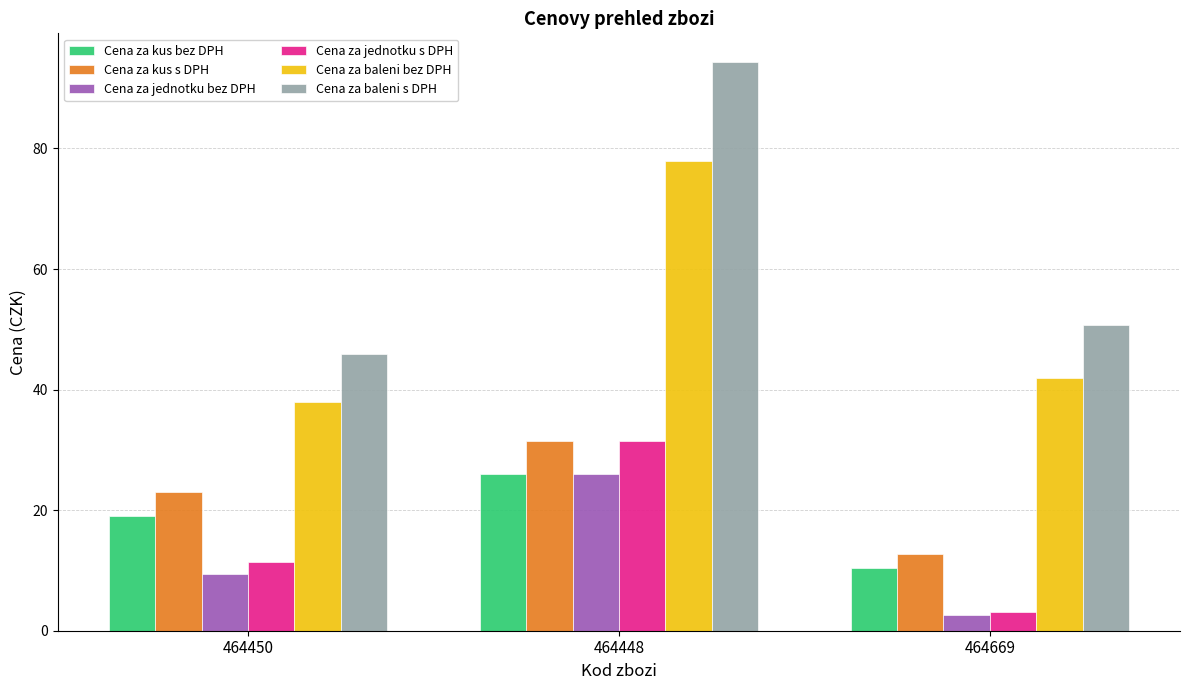

What is the approximate value of Cena za jednotku s DPH at 464669?

3.2